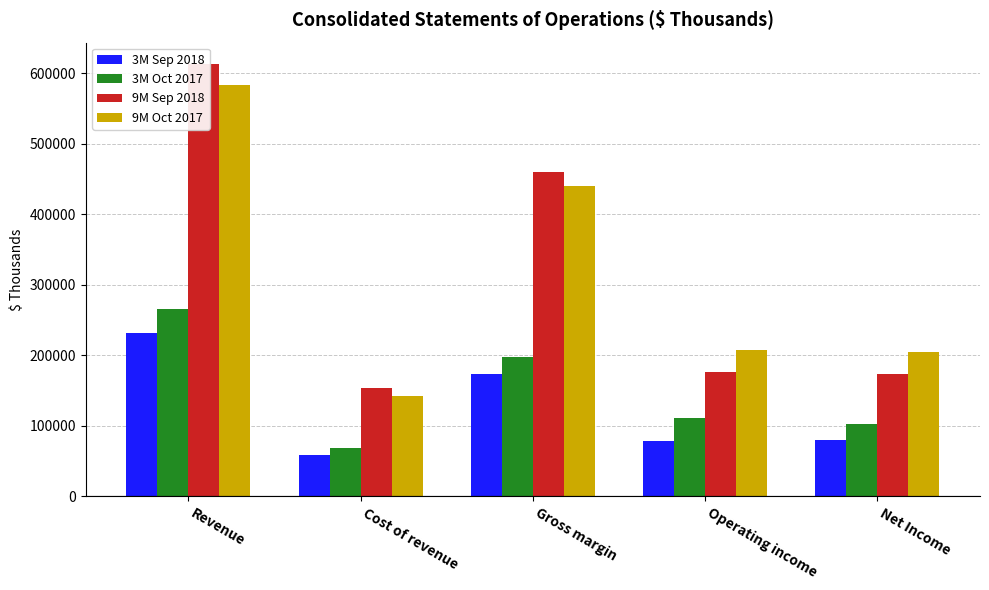

What position from the right is Operating income?

2